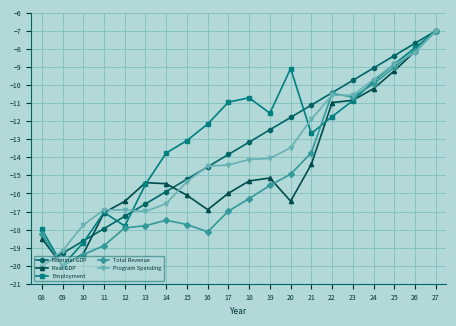

How many lines are shown in the chart?

5